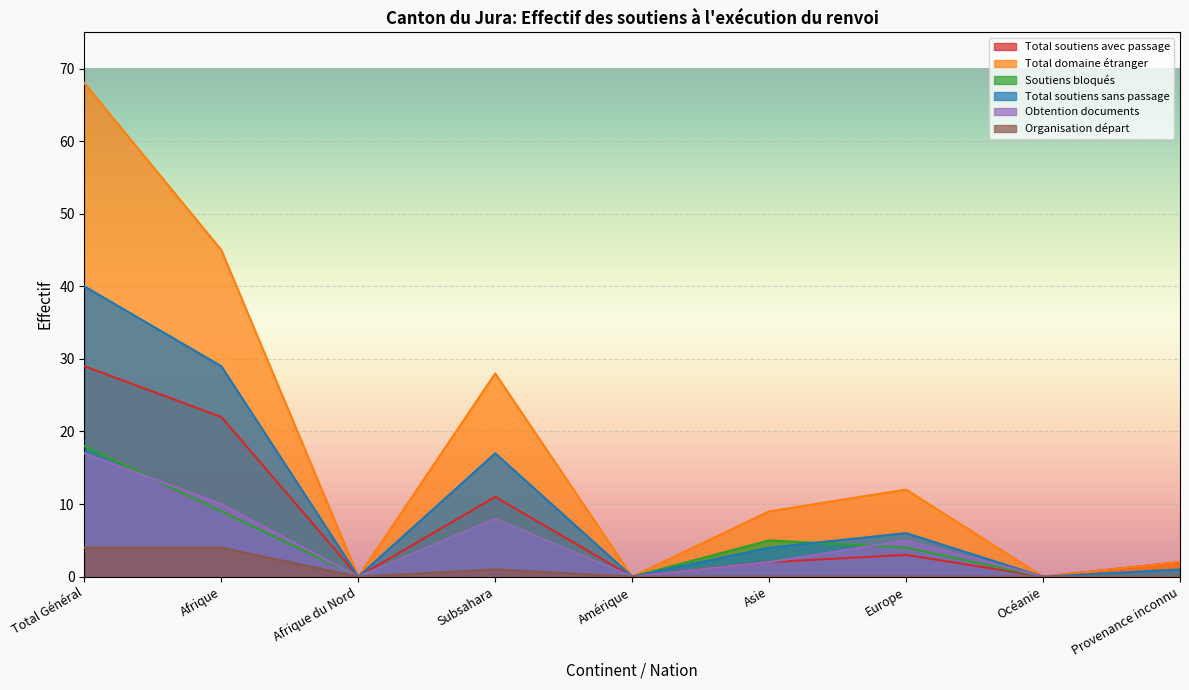

At which category is the sum across all series the highest?

Total Général